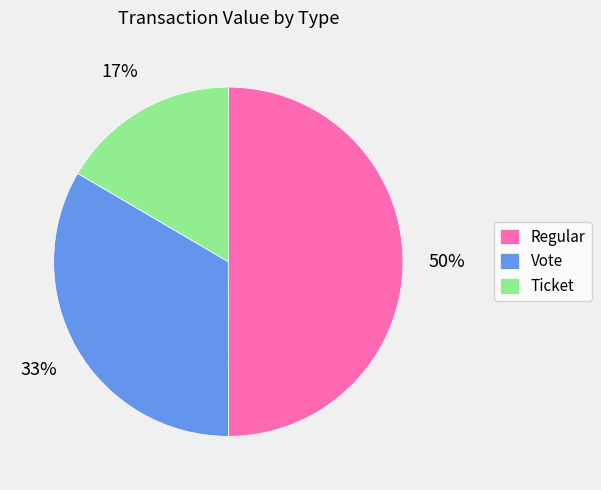

What percentage is the Regular slice, to the nearest percent?

50%